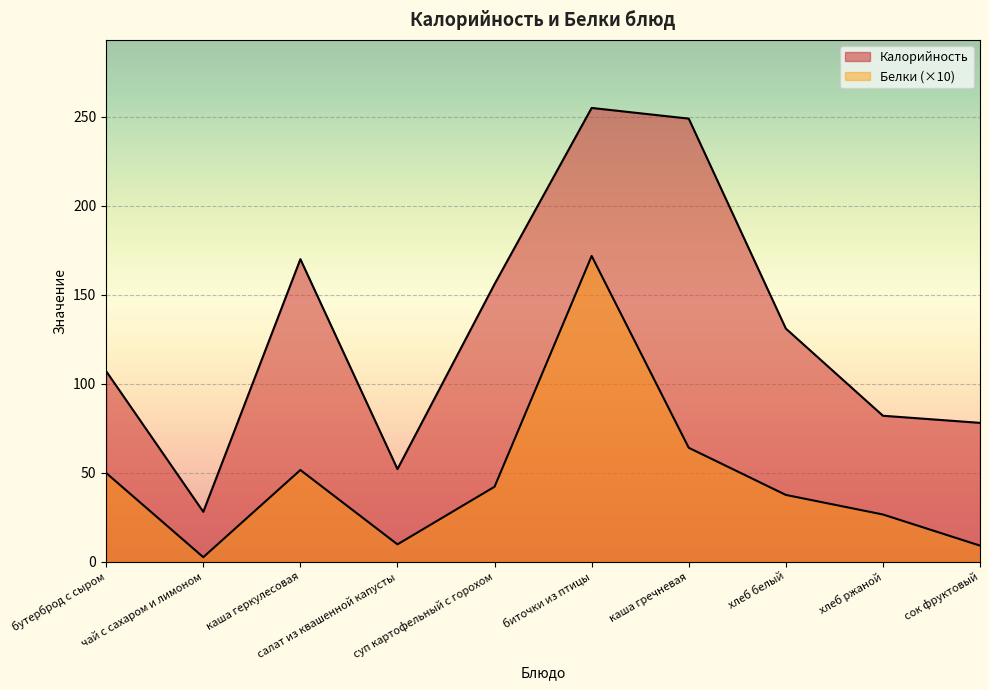

True or false: Белки and Калорийность cross at least once.

False